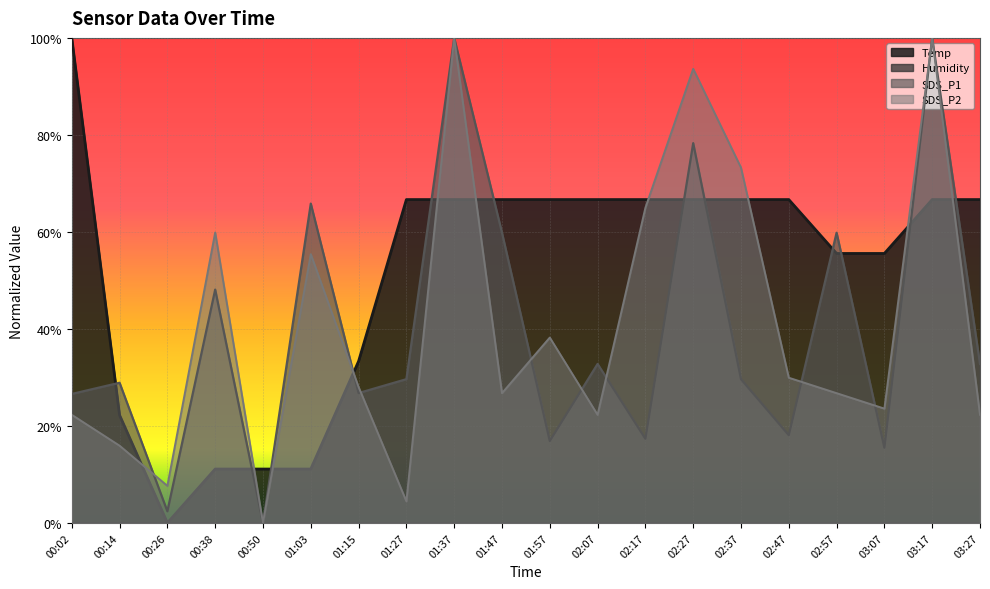

What is the label of the 10th point from the right?

01:57